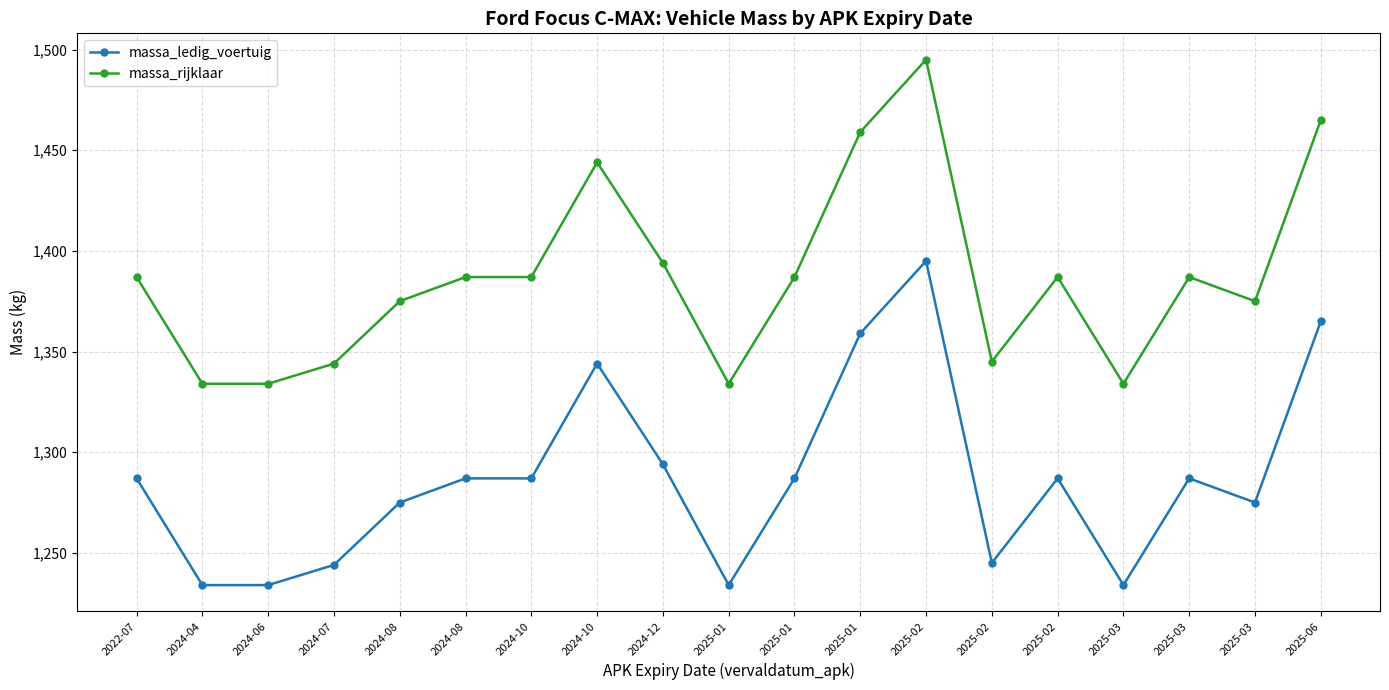

At which label is massa_ledig_voertuig closest to 1314?

2024-12